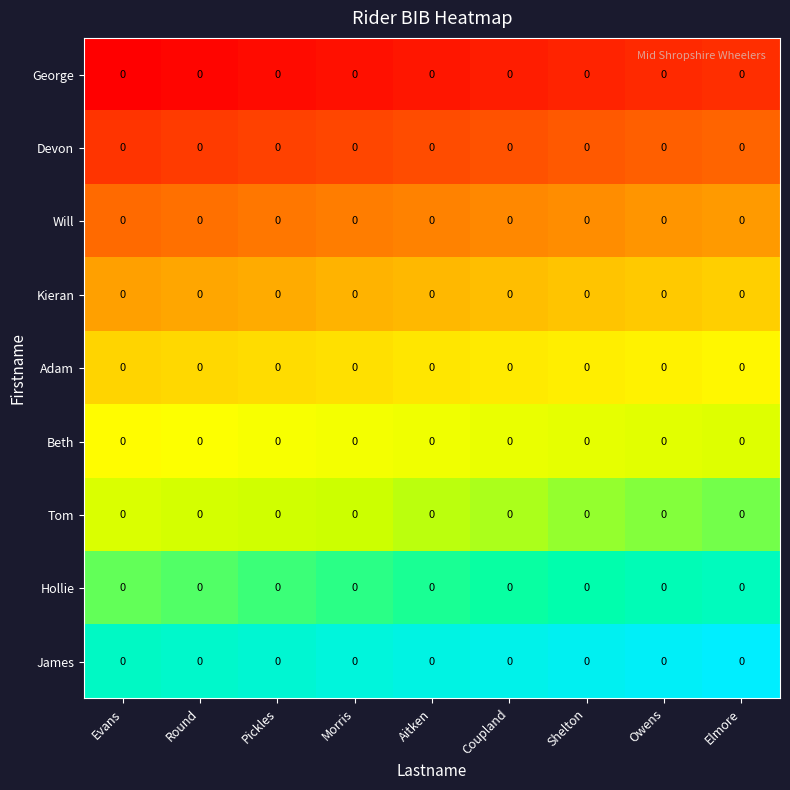

How many series are shown in this chart?

9